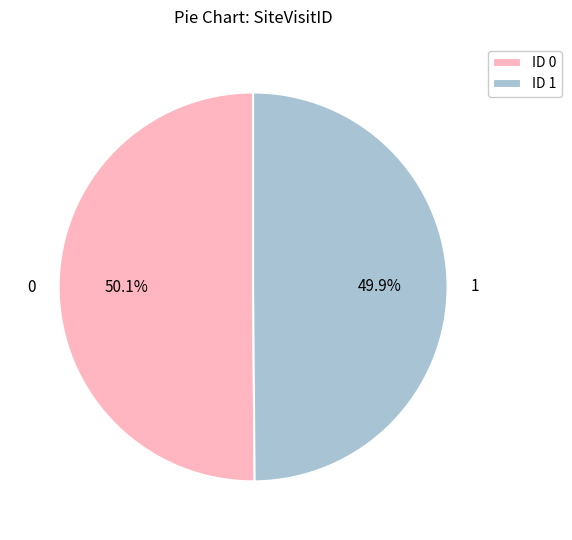

How many slices are in this pie chart?

2